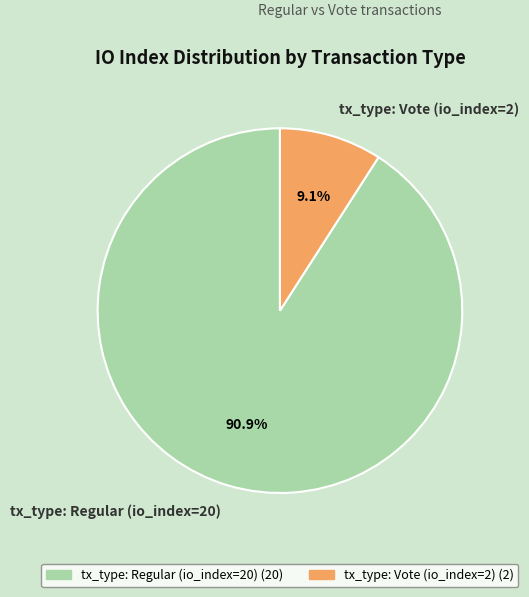

Is it true that tx_type: Vote (io_index=2) is 9% of the pie?

True